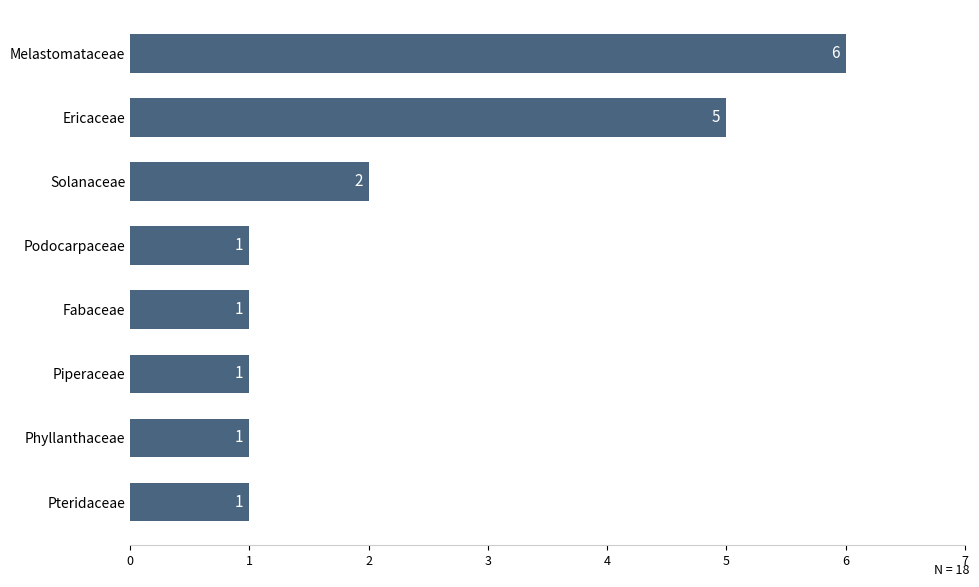

Where is the data nearest to the value 3?

Solanaceae